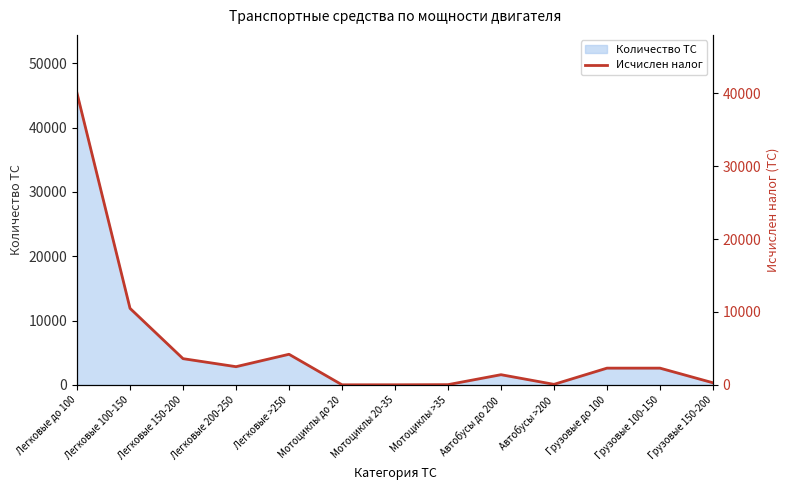

What is the highest value of the Количество ТС series?

45360